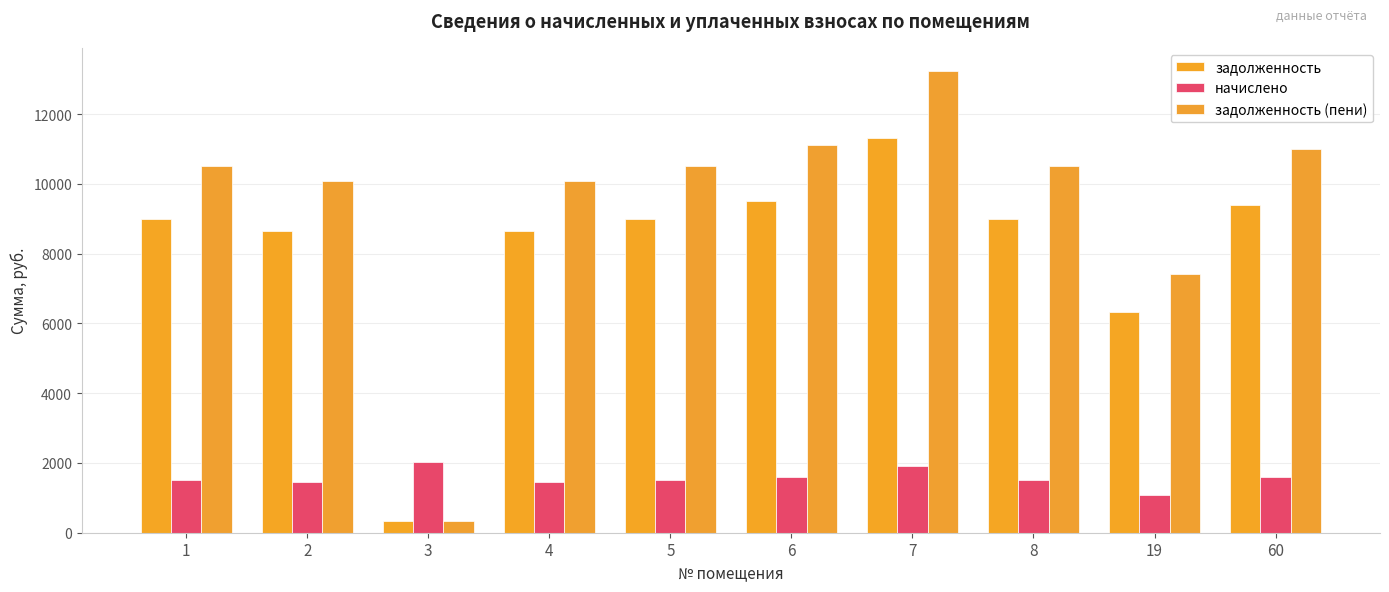

Is the value of задолженность at 2 greater than the value of задолженность (пени) at 6?

No